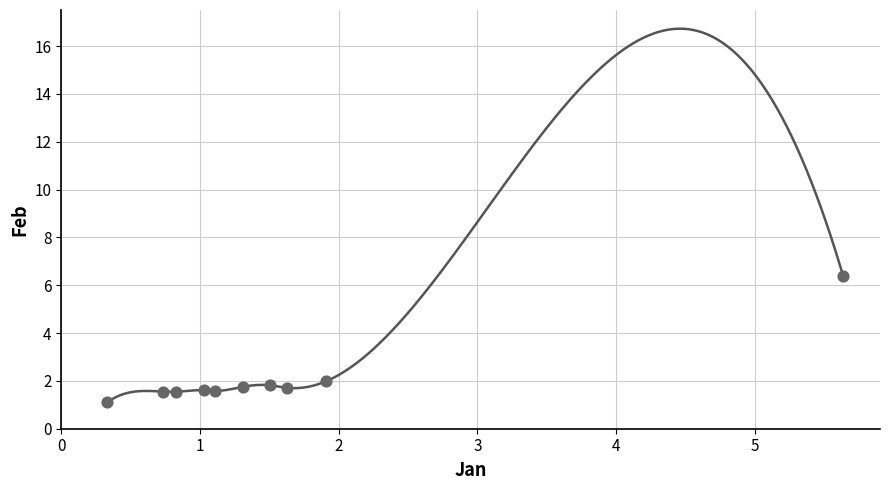

What is the range of Y values (max minus min)?

5.3